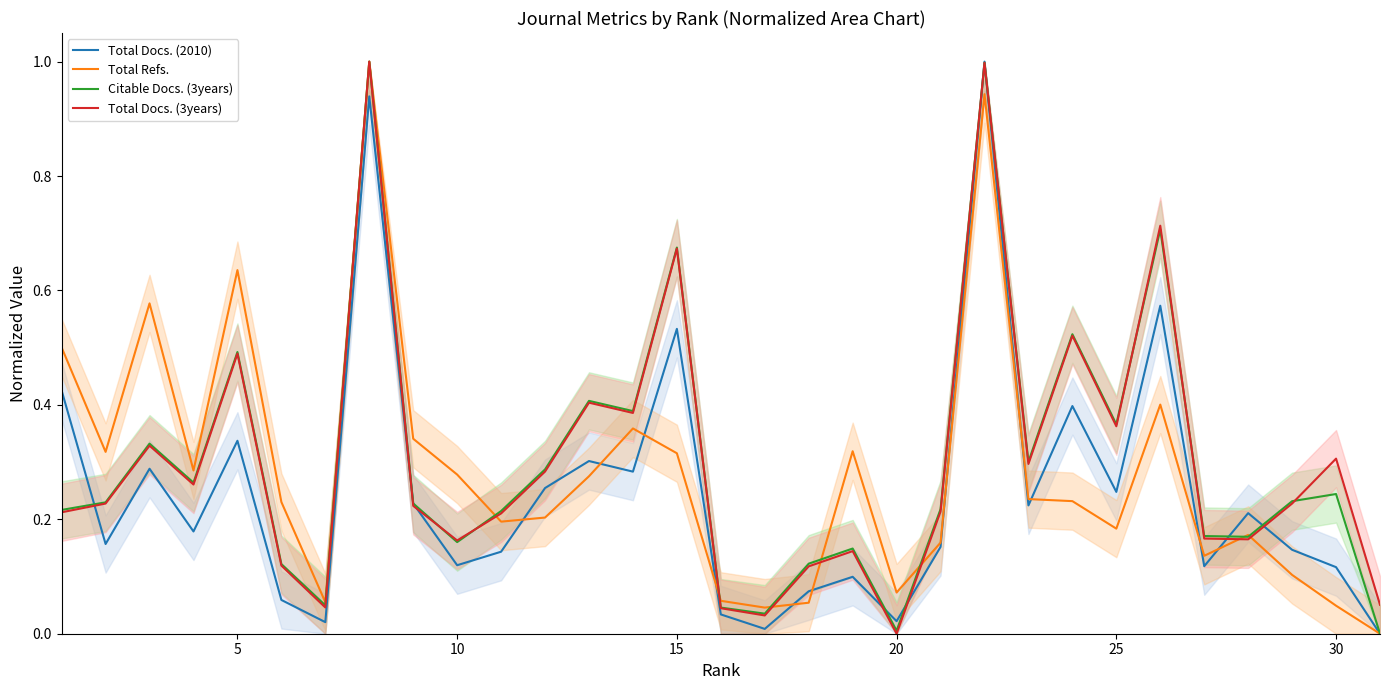

How many positive values does the Total Refs. series have?

30